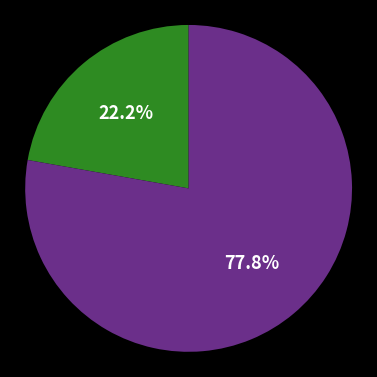

Does any single category account for the majority?

Yes